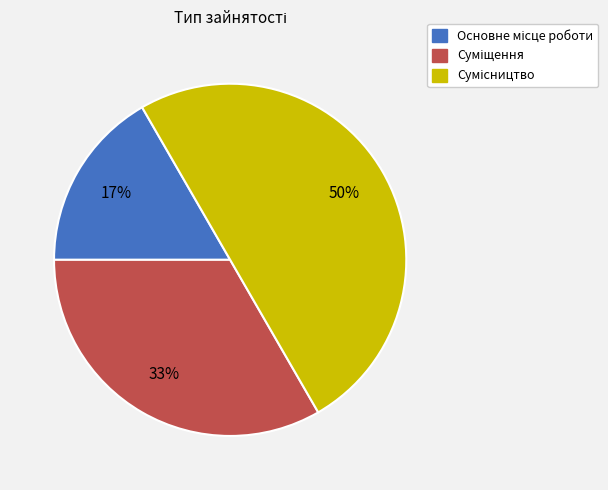

To the nearest percent, what is the difference between the largest and smallest slice percentages?

33%